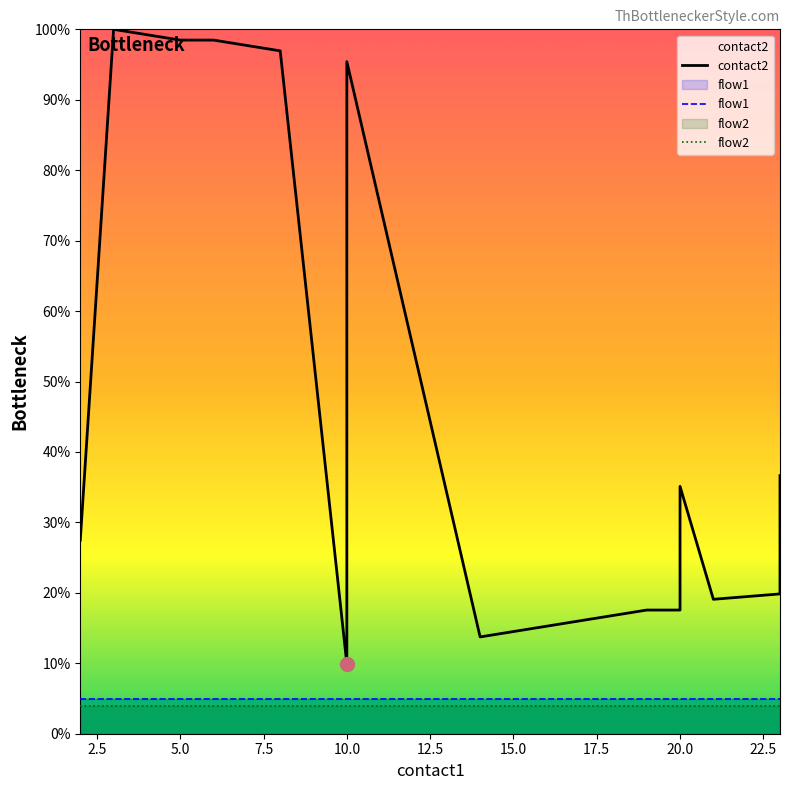

What is the maximum value shown in the chart?

100.0